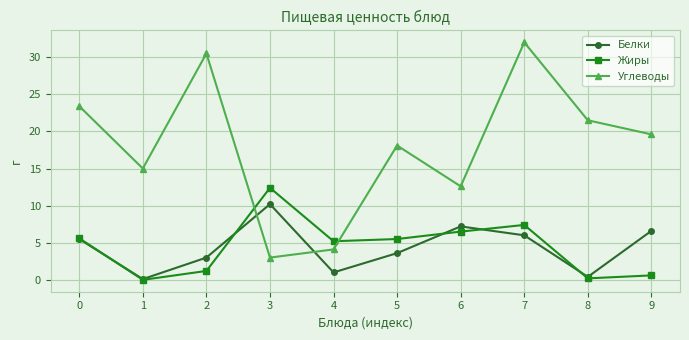

After their last crossing, which series has the higher values: Белки or Углеводы?

Углеводы